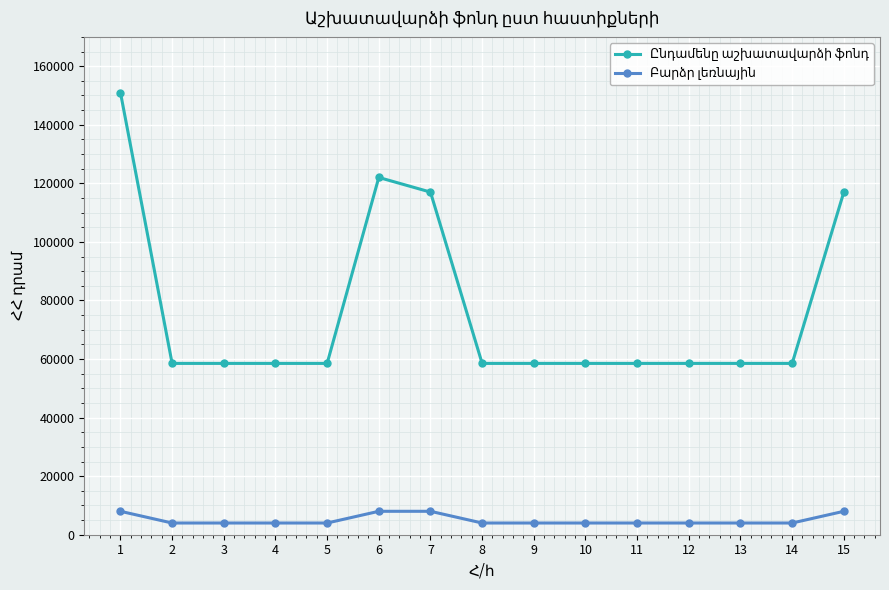

At how many categories does at least one series exceed 27984?

15